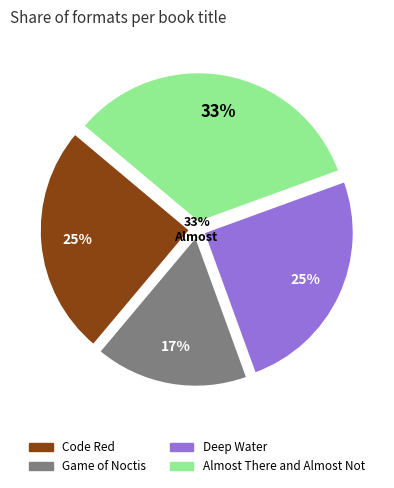

What percentage is the Deep Water slice, to the nearest percent?

25%